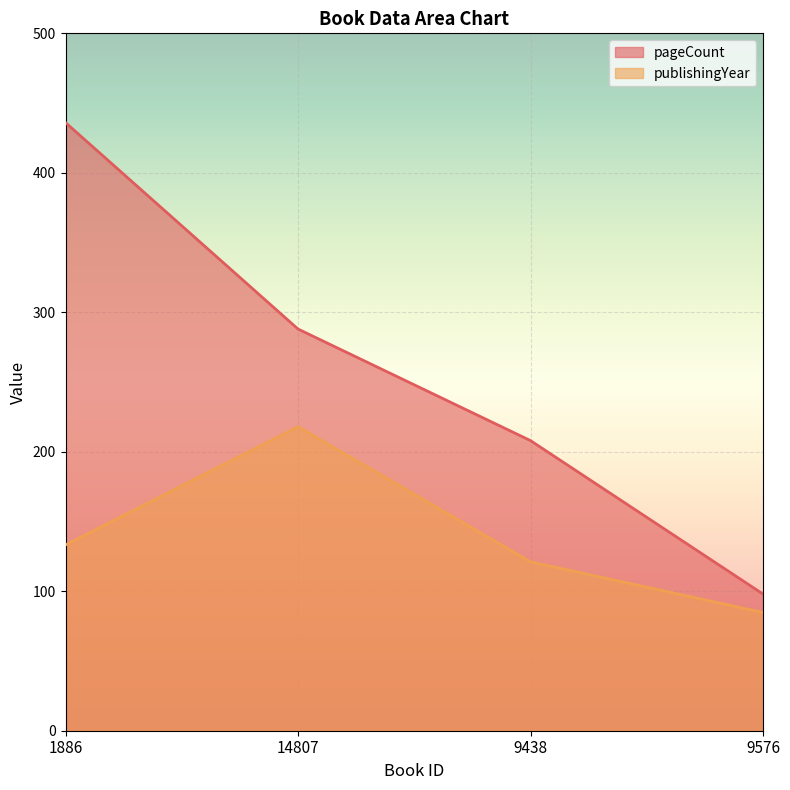

The value of publishingYear at 9576 is 37.6. True or false?

False